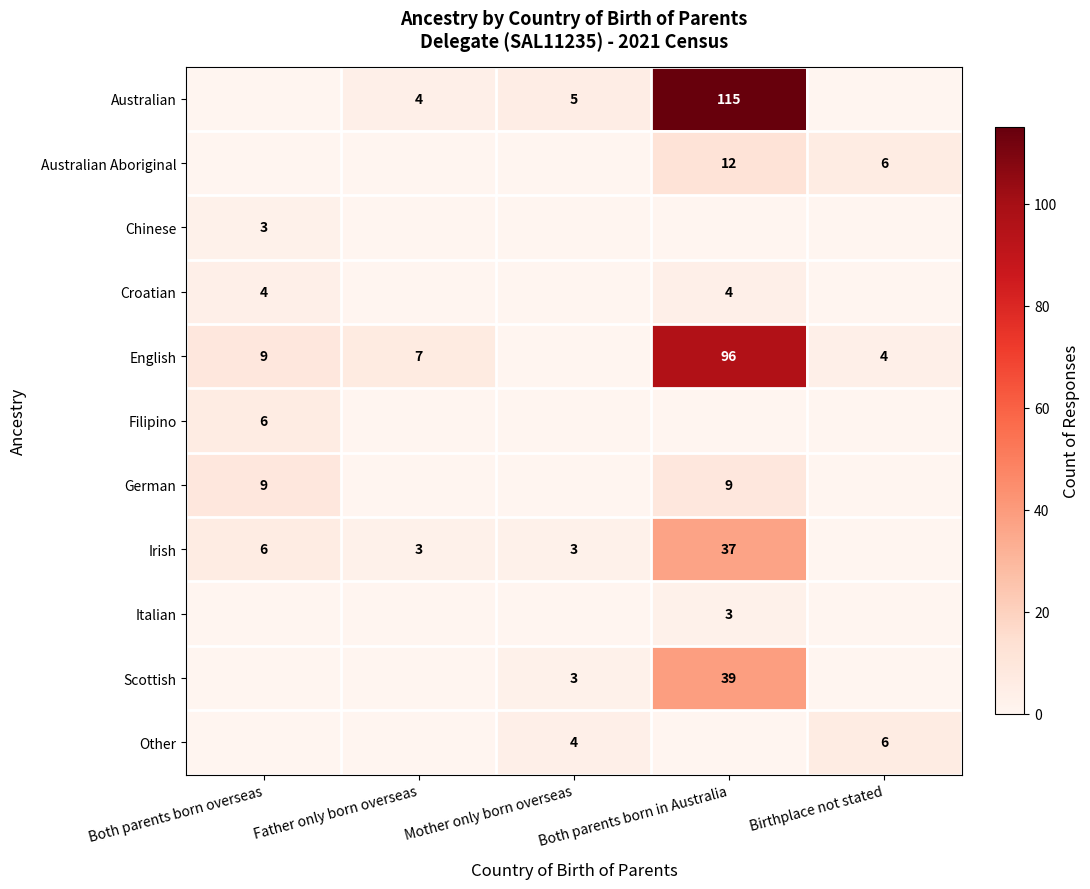

The English series shows 4 at Birthplace not stated. True or false?

True